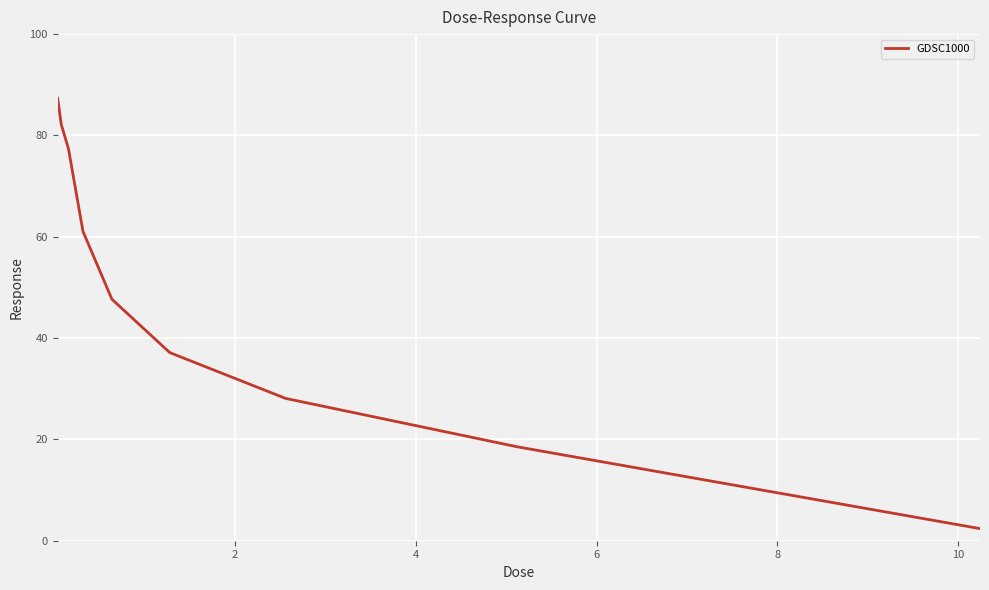

What is the difference between the maximum and minimum values?

85.0